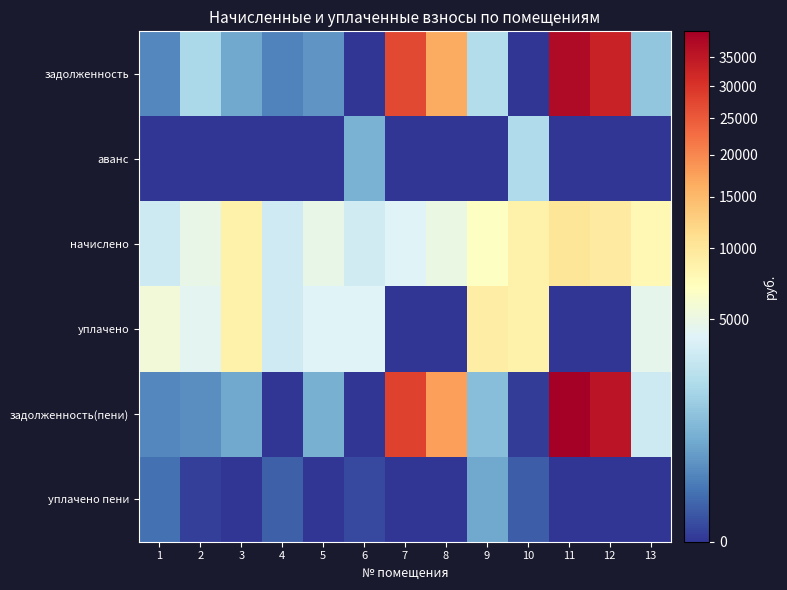

List the series in order of their peak value, lowest first.

уплачено пени, аванс, уплачено, начислено, задолженность, задолженность(пени)